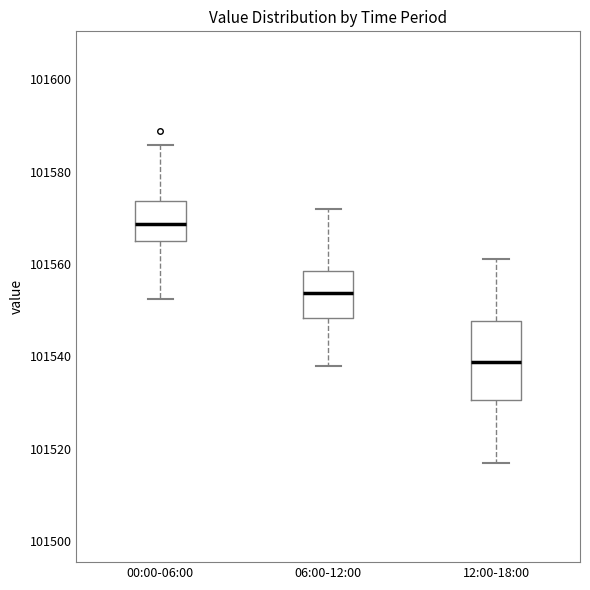

Which box's median line is the highest?

00:00-06:00